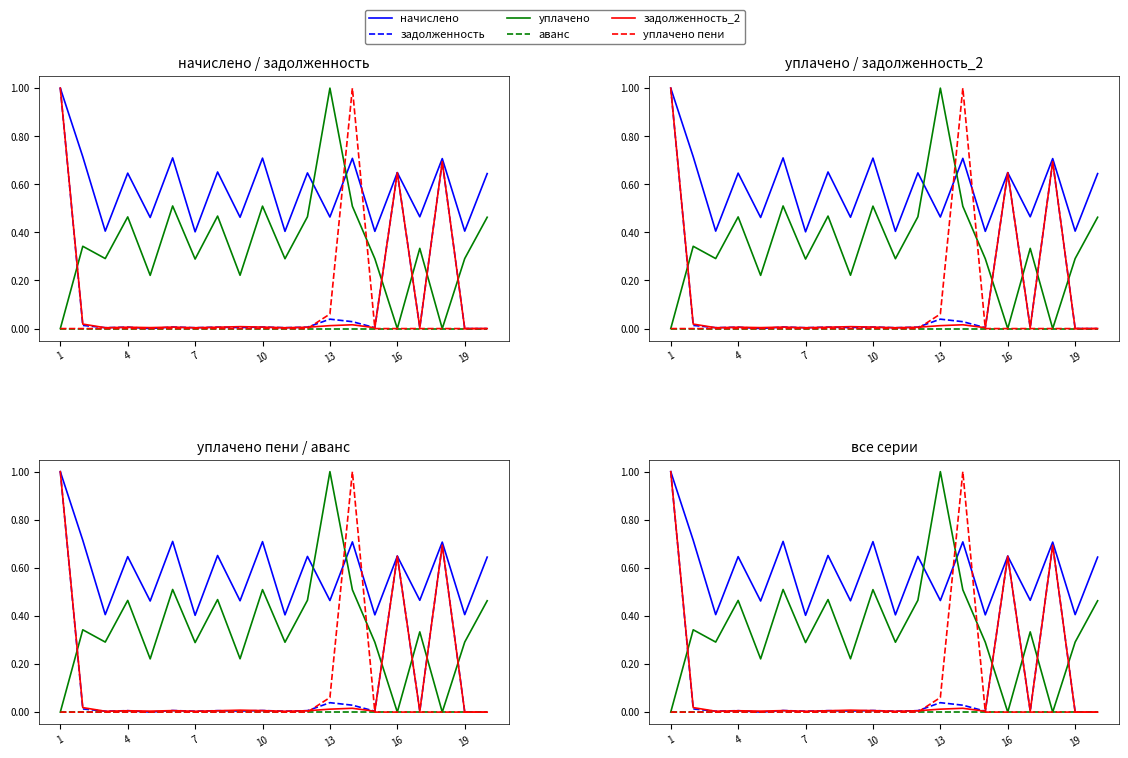

Reading left to right, extract all data points from this chart.

начислено: 1.0	0.7	0.4	0.6	0.5	0.7	0.4	0.7	0.5	0.7	0.4	0.6	0.5	0.7	0.4	0.6	0.5	0.7	0.4	0.6
задолженность: 1.0	0.0	0.0	0.0	0.0	0.0	0.0	0.0	0.0	0.0	0.0	0.0	0.0	0.0	0.0	0.6	0.0	0.7	0.0	0.0
уплачено: 0.0	0.3	0.3	0.5	0.2	0.5	0.3	0.5	0.2	0.5	0.3	0.5	1.0	0.5	0.3	0.0	0.3	0.0	0.3	0.5
аванс: 0.0	0.0	0.0	0.0	0.0	0.0	0.0	0.0	0.0	0.0	0.0	0.0	0.0	0.0	0.0	0.0	0.0	0.0	0.0	0.0
задолженность_2: 1.0	0.0	0.0	0.0	0.0	0.0	0.0	0.0	0.0	0.0	0.0	0.0	0.0	0.0	0.0	0.6	0.0	0.7	0.0	0.0
уплачено пени: 0.0	0.0	0.0	0.0	0.0	0.0	0.0	0.0	0.0	0.0	0.0	0.0	0.1	1.0	0.0	0.0	0.0	0.0	0.0	0.0